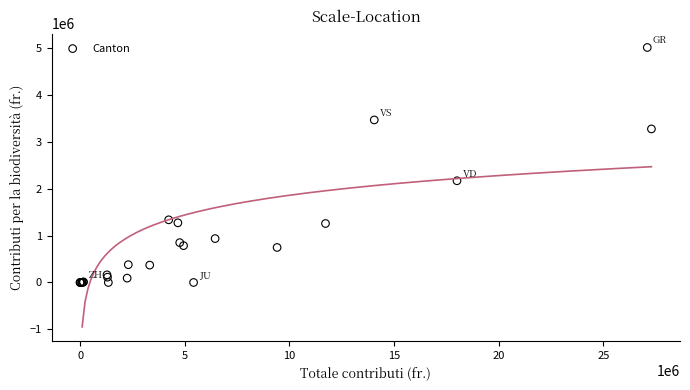

What Y value in the scatter plot is closest to 2507050?

2170270.5